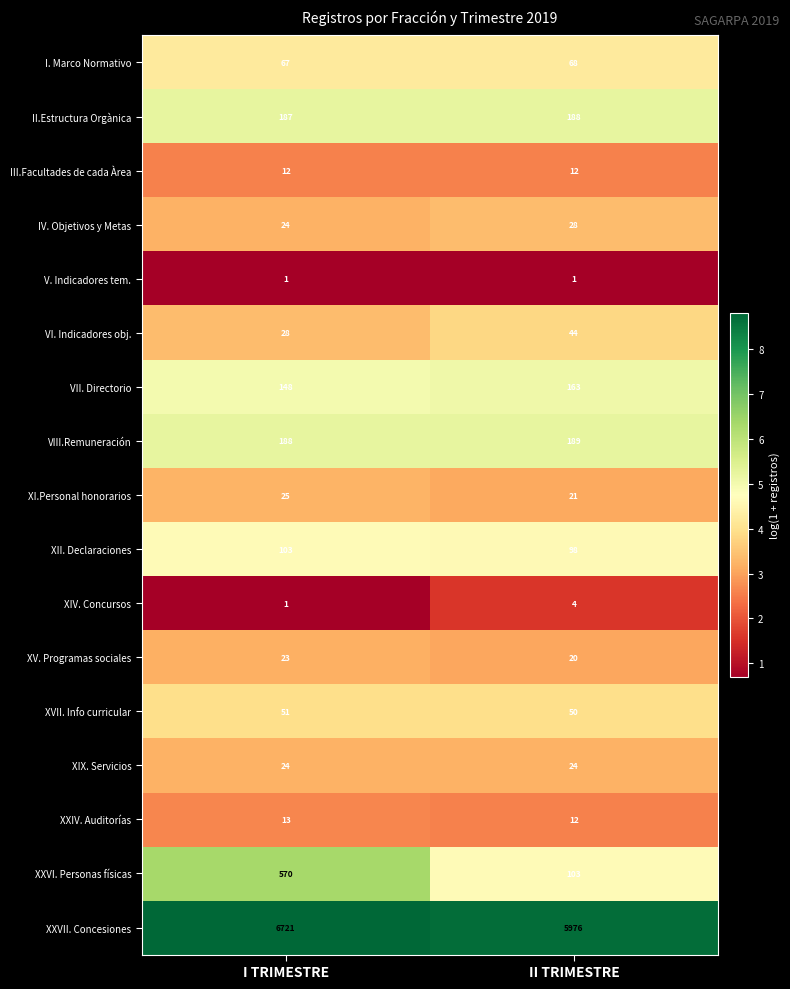

At how many categories does at least one series exceed 2?

2